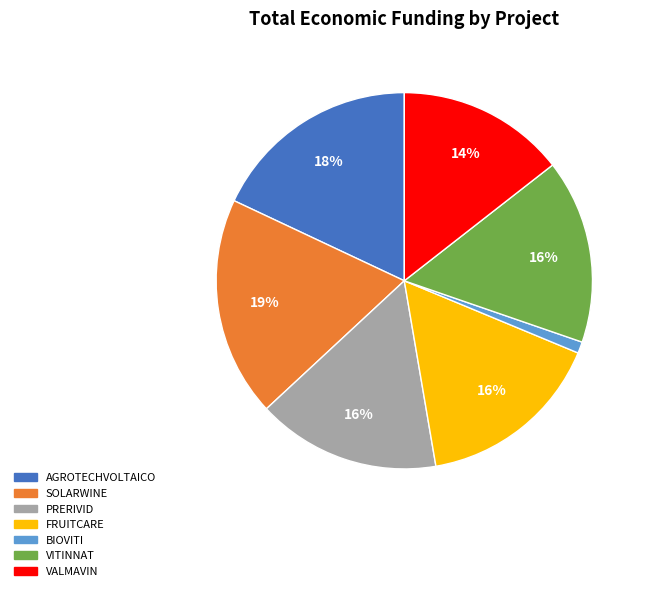

Between SOLARWINE and BIOVITI, which is larger?

SOLARWINE